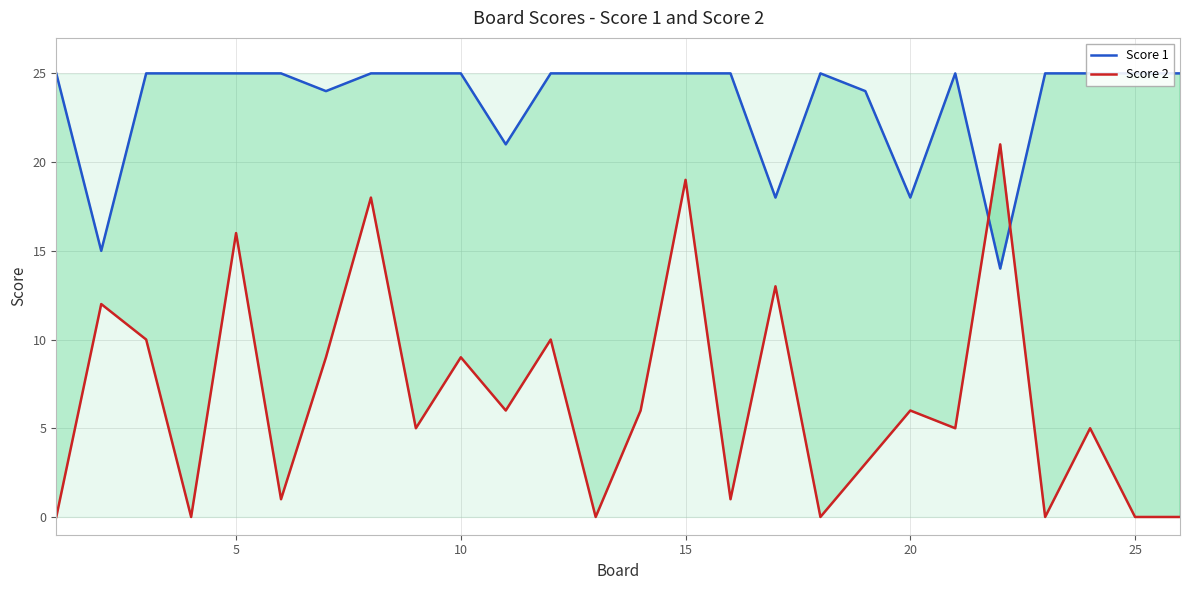

How many lines are shown in the chart?

2